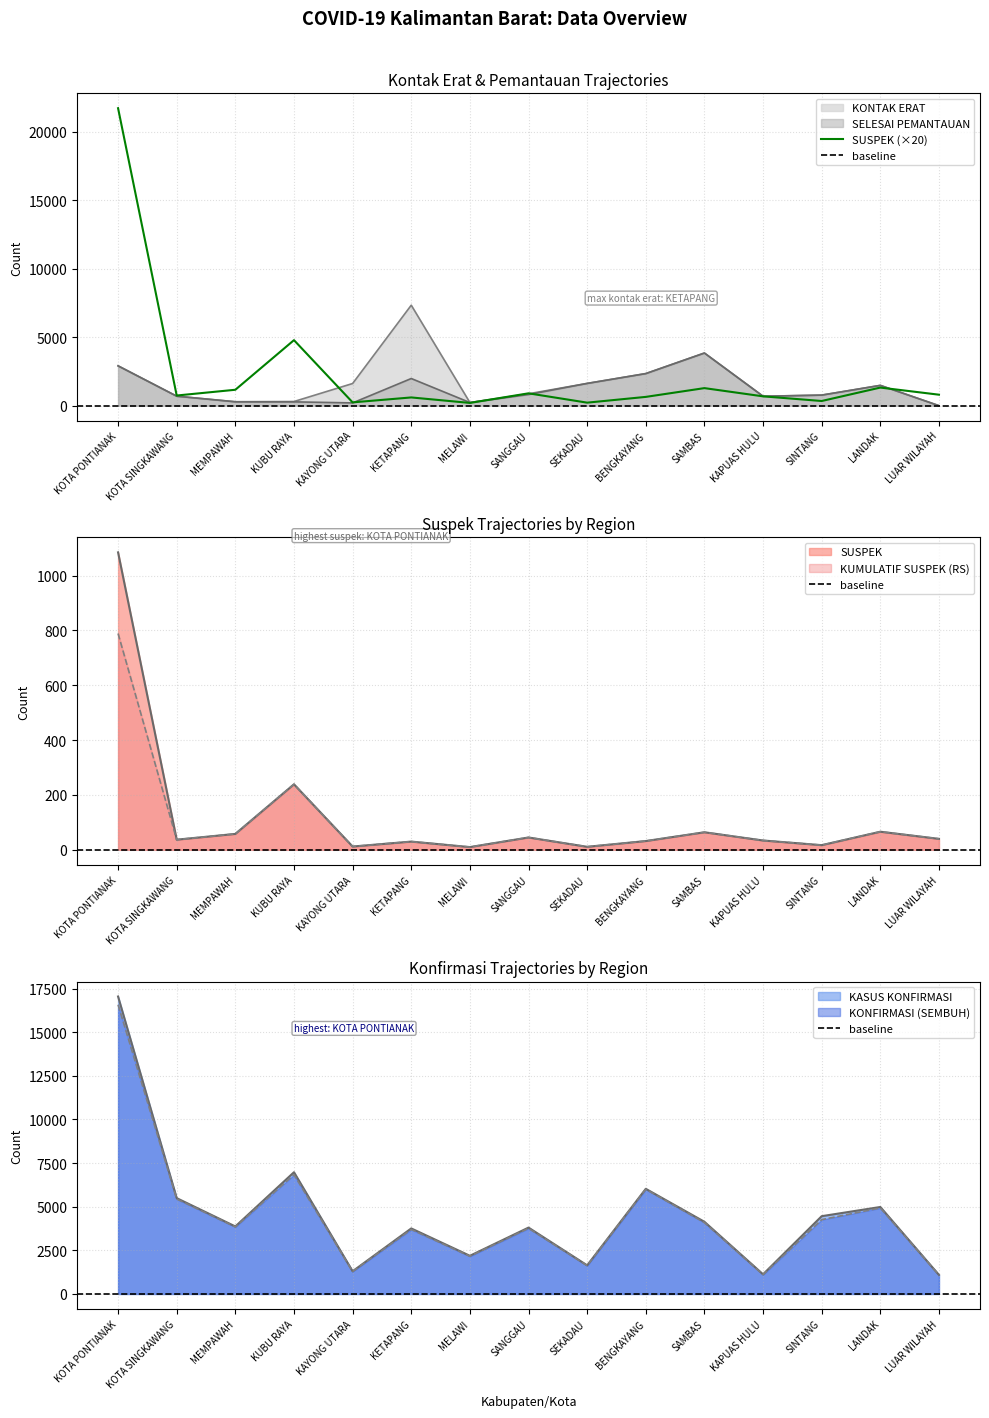

How many lines are shown in the chart?

5